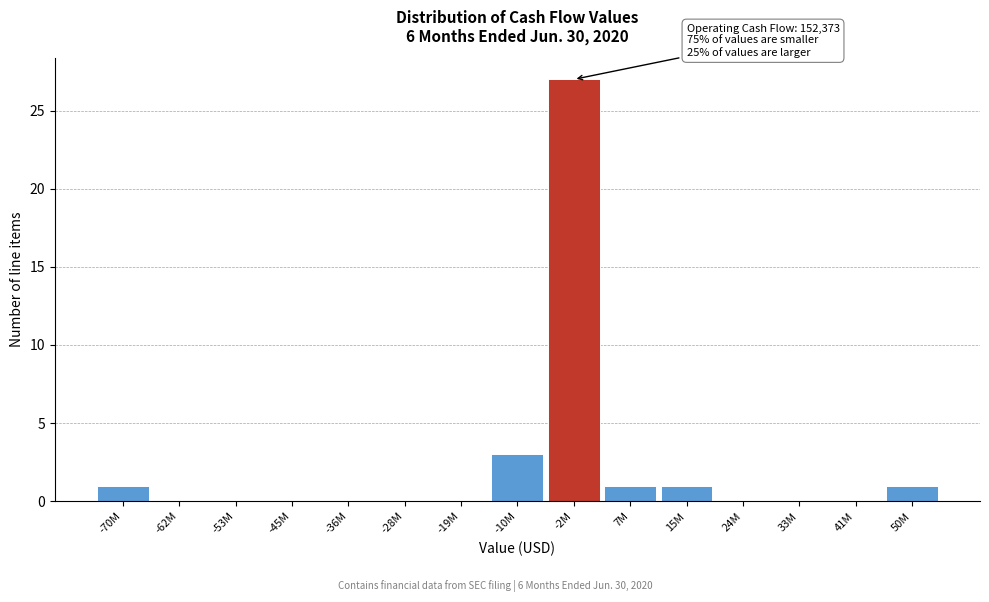

Reading right to left, transcribe all the data shown in this chart.

50M=1	41M=0	33M=0	24M=0	15M=1	7M=1	-2M=27	-10M=3	-19M=0	-28M=0	-36M=0	-45M=0	-53M=0	-62M=0	-70M=1